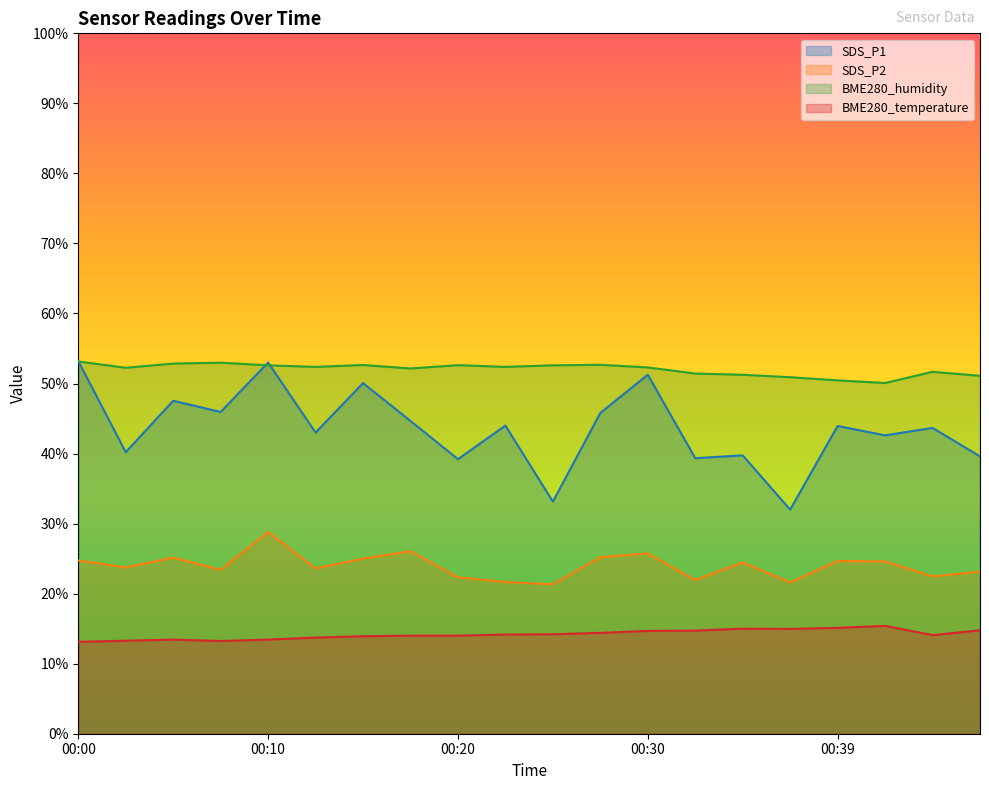

Where is SDS_P1 nearest to the value 42?

00:42